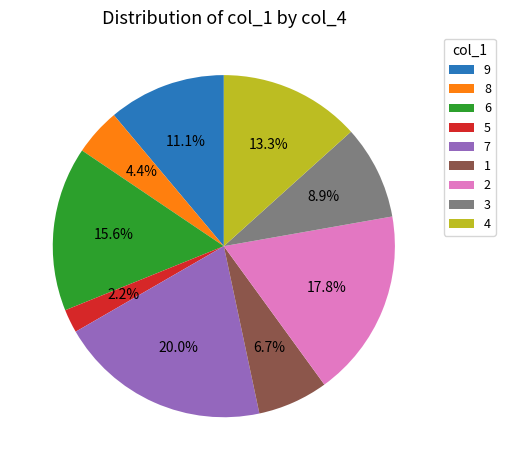

Does 9 account for over 50% of the chart?

No